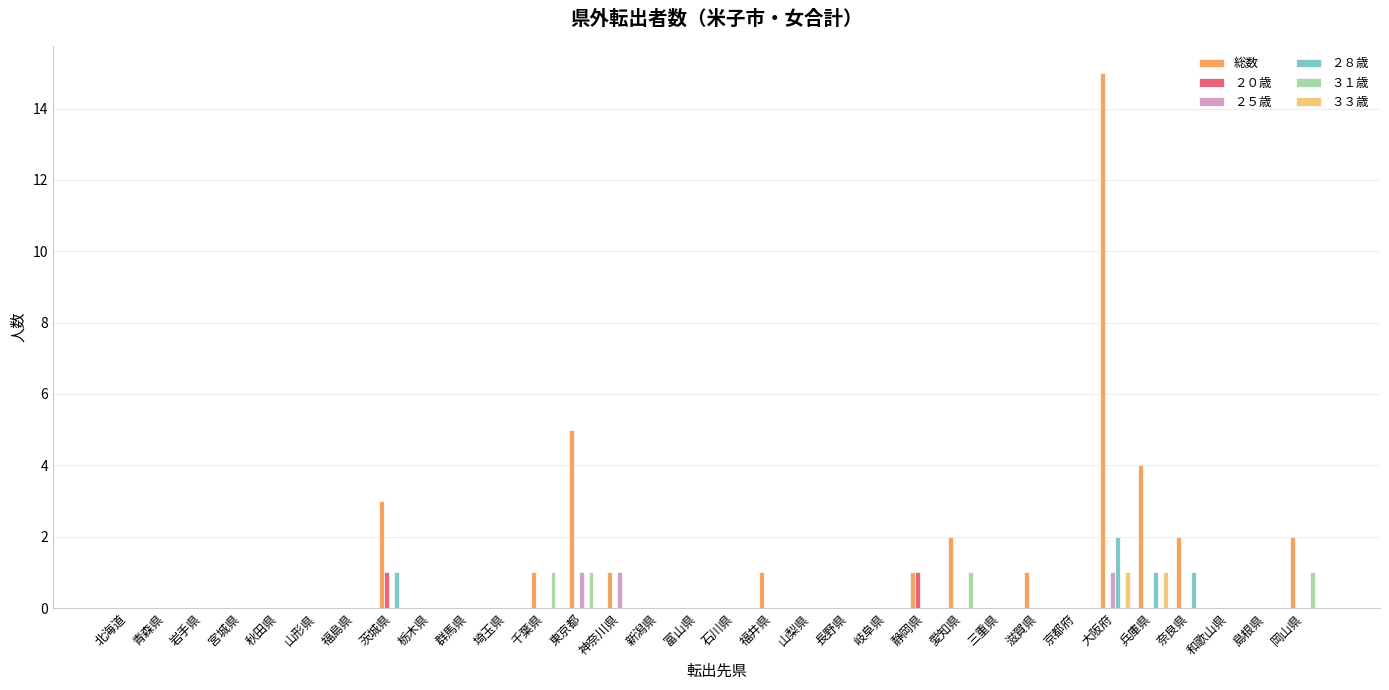

Reading right to left, transcribe all the data shown in this chart.

総数: 岡山県=2	島根県=0	和歌山県=0	奈良県=2	兵庫県=4	大阪府=15	京都府=0	滋賀県=1	三重県=0	愛知県=2	静岡県=1	岐阜県=0	長野県=0	山梨県=0	福井県=1	石川県=0	富山県=0	新潟県=0	神奈川県=1	東京都=5	千葉県=1	埼玉県=0	群馬県=0	栃木県=0	茨城県=3	福島県=0	山形県=0	秋田県=0	宮城県=0	岩手県=0	青森県=0	北海道=0
２０歳: 岡山県=0	島根県=0	和歌山県=0	奈良県=0	兵庫県=0	大阪府=0	京都府=0	滋賀県=0	三重県=0	愛知県=0	静岡県=1	岐阜県=0	長野県=0	山梨県=0	福井県=0	石川県=0	富山県=0	新潟県=0	神奈川県=0	東京都=0	千葉県=0	埼玉県=0	群馬県=0	栃木県=0	茨城県=1	福島県=0	山形県=0	秋田県=0	宮城県=0	岩手県=0	青森県=0	北海道=0
２５歳: 岡山県=0	島根県=0	和歌山県=0	奈良県=0	兵庫県=0	大阪府=1	京都府=0	滋賀県=0	三重県=0	愛知県=0	静岡県=0	岐阜県=0	長野県=0	山梨県=0	福井県=0	石川県=0	富山県=0	新潟県=0	神奈川県=1	東京都=1	千葉県=0	埼玉県=0	群馬県=0	栃木県=0	茨城県=0	福島県=0	山形県=0	秋田県=0	宮城県=0	岩手県=0	青森県=0	北海道=0
２８歳: 岡山県=0	島根県=0	和歌山県=0	奈良県=1	兵庫県=1	大阪府=2	京都府=0	滋賀県=0	三重県=0	愛知県=0	静岡県=0	岐阜県=0	長野県=0	山梨県=0	福井県=0	石川県=0	富山県=0	新潟県=0	神奈川県=0	東京都=0	千葉県=0	埼玉県=0	群馬県=0	栃木県=0	茨城県=1	福島県=0	山形県=0	秋田県=0	宮城県=0	岩手県=0	青森県=0	北海道=0
３１歳: 岡山県=1	島根県=0	和歌山県=0	奈良県=0	兵庫県=0	大阪府=0	京都府=0	滋賀県=0	三重県=0	愛知県=1	静岡県=0	岐阜県=0	長野県=0	山梨県=0	福井県=0	石川県=0	富山県=0	新潟県=0	神奈川県=0	東京都=1	千葉県=1	埼玉県=0	群馬県=0	栃木県=0	茨城県=0	福島県=0	山形県=0	秋田県=0	宮城県=0	岩手県=0	青森県=0	北海道=0
３３歳: 岡山県=0	島根県=0	和歌山県=0	奈良県=0	兵庫県=1	大阪府=1	京都府=0	滋賀県=0	三重県=0	愛知県=0	静岡県=0	岐阜県=0	長野県=0	山梨県=0	福井県=0	石川県=0	富山県=0	新潟県=0	神奈川県=0	東京都=0	千葉県=0	埼玉県=0	群馬県=0	栃木県=0	茨城県=0	福島県=0	山形県=0	秋田県=0	宮城県=0	岩手県=0	青森県=0	北海道=0